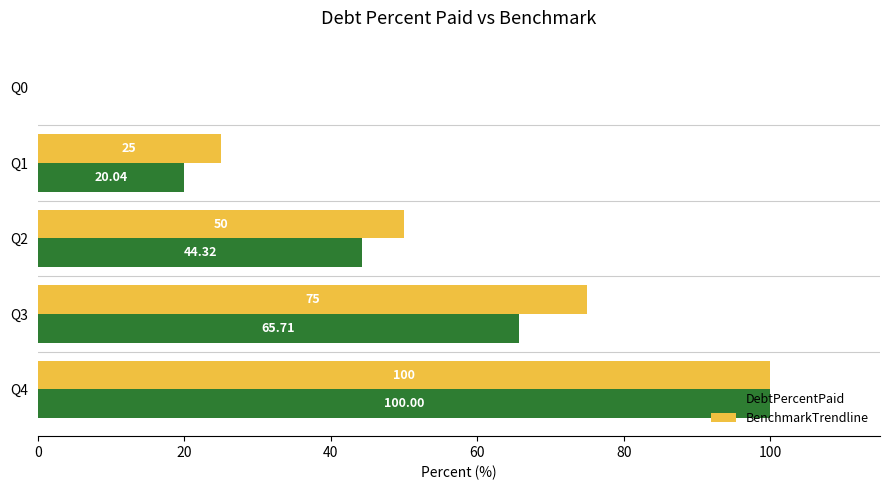

What is the sum of the BenchmarkTrendline values at Q2 and Q4?

150.0